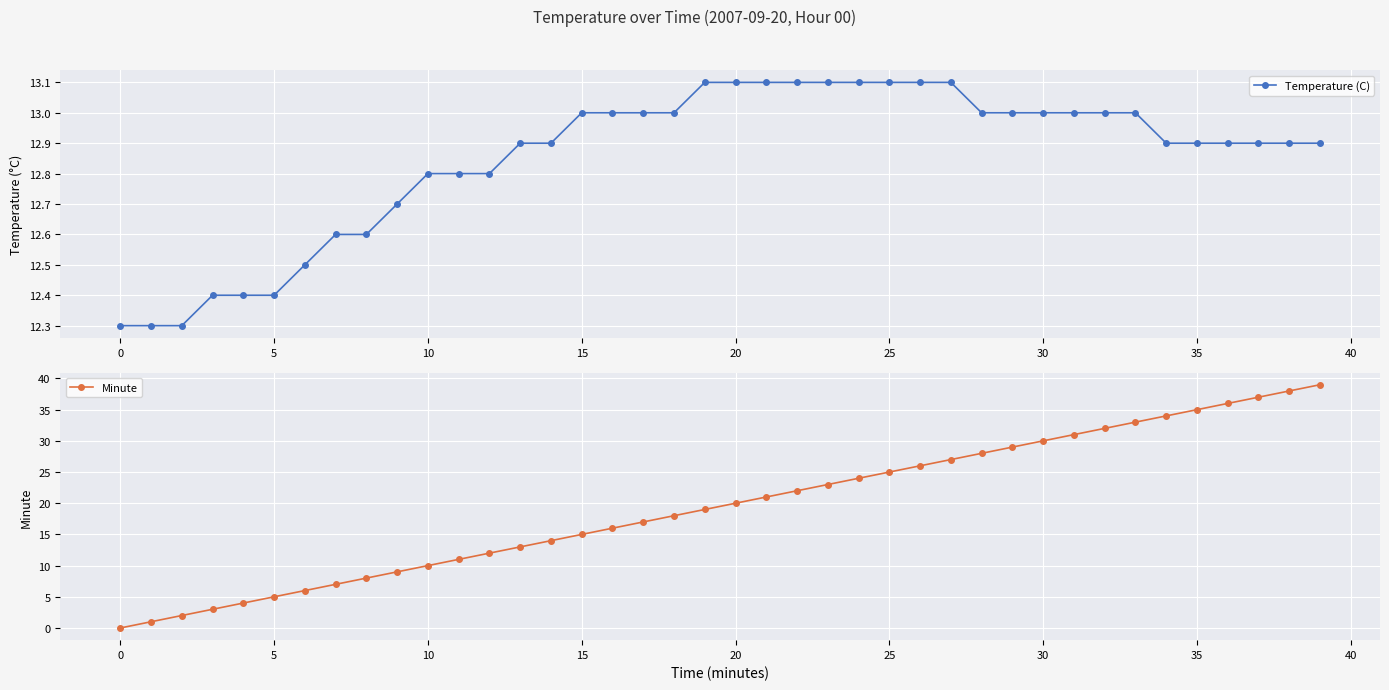

Rank the series by their maximum value, from highest to lowest.

Minute, Temperature (C)